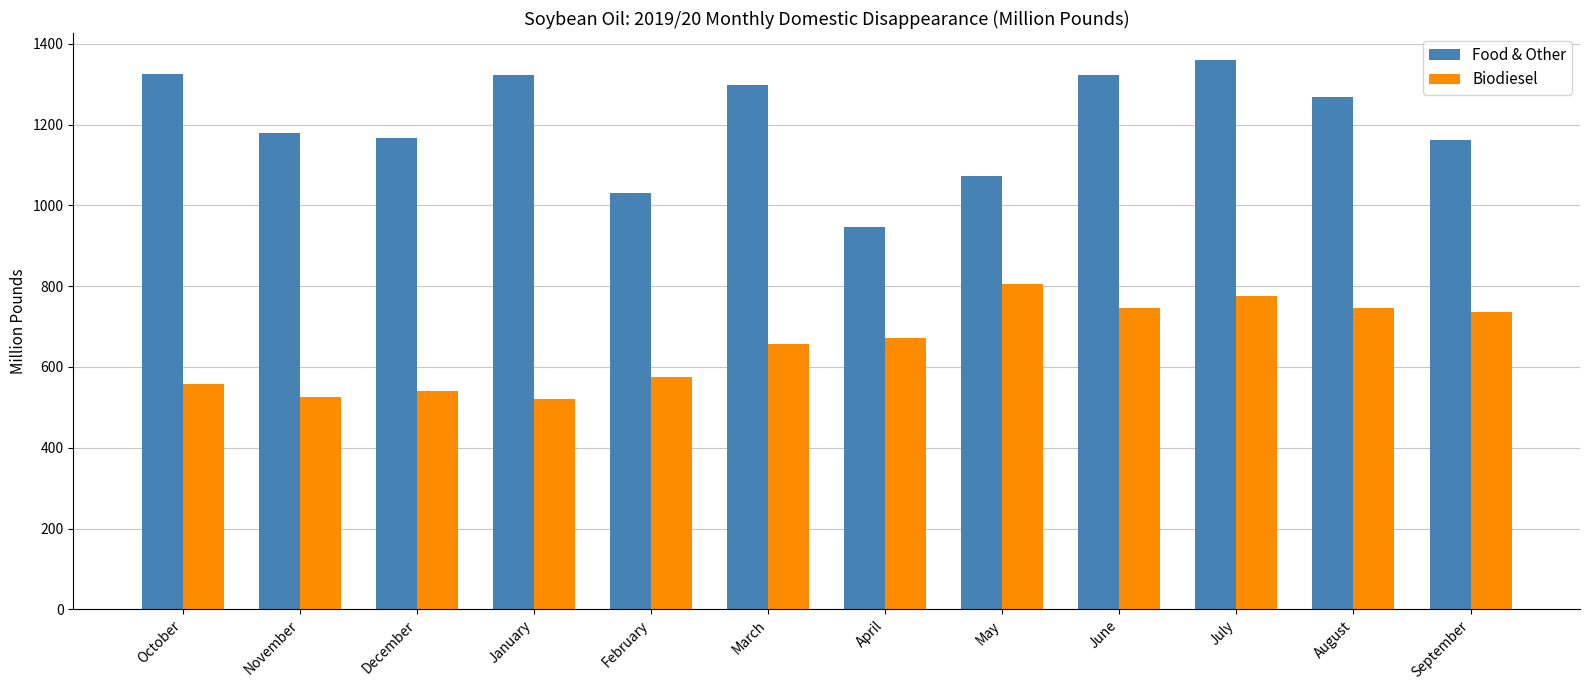

Is the value of Food & Other at January greater than the value of Biodiesel at September?

Yes